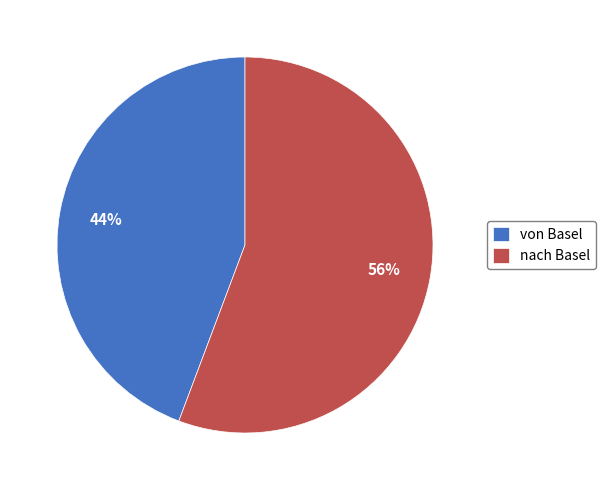

What is the majority slice?

nach Basel